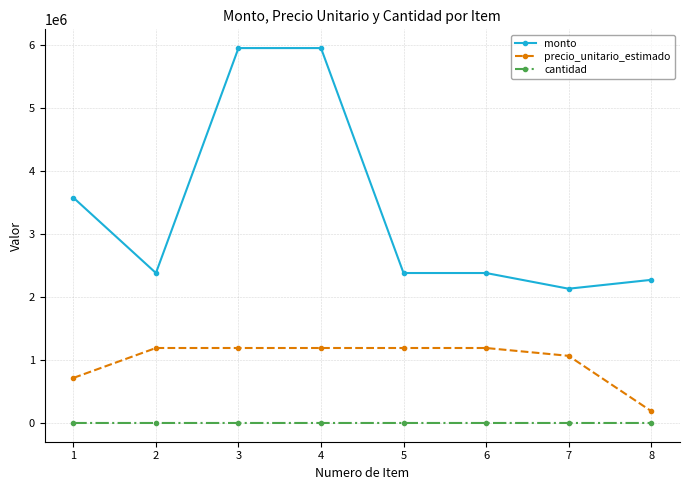

What is the lowest value of the monto series?

2134000